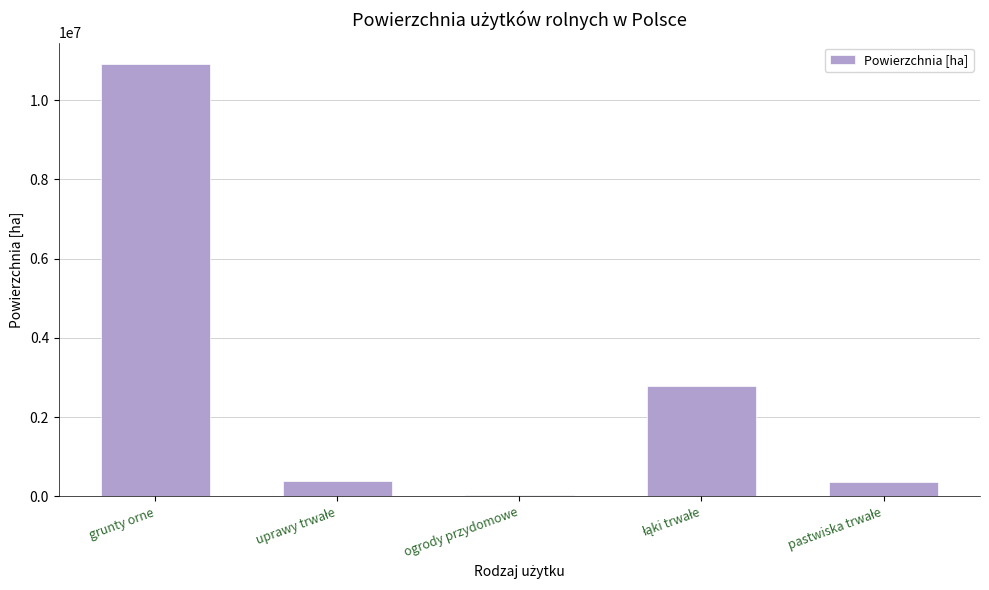

What is the maximum value shown in the chart?

10907368